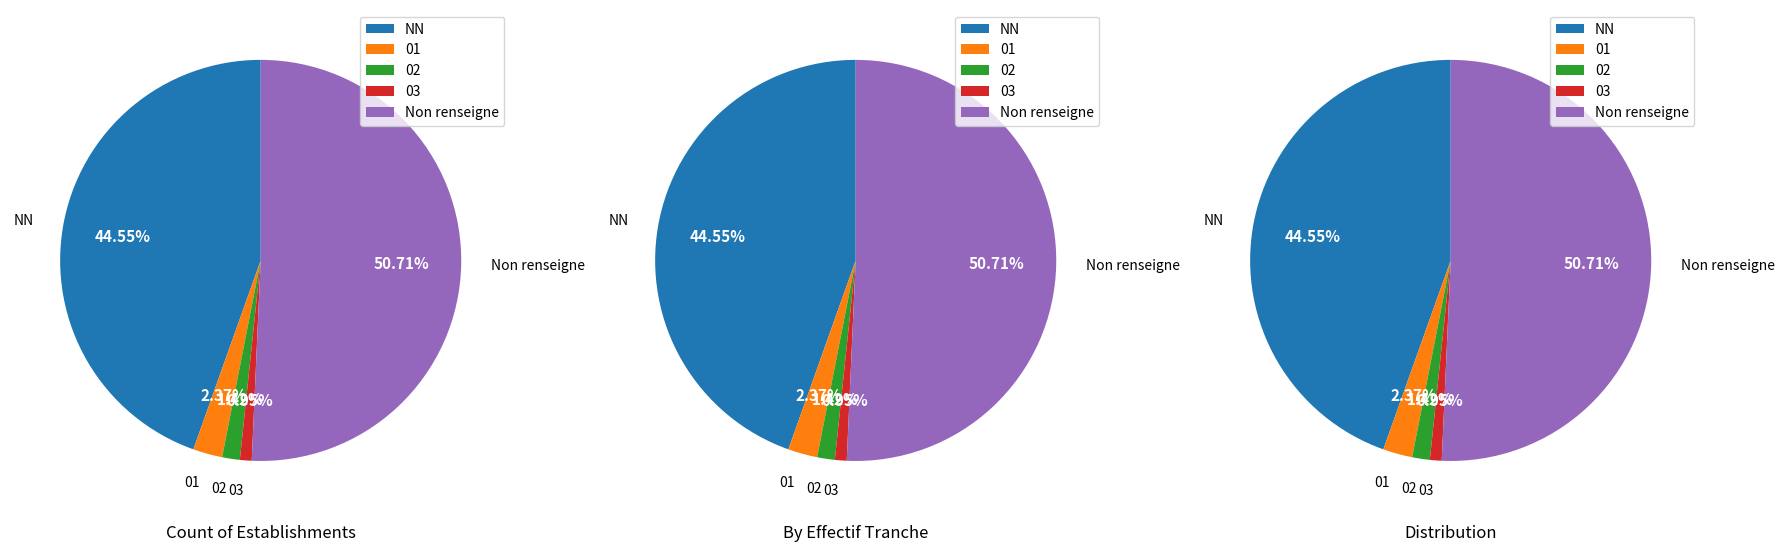

How many slices are in this pie chart?

5